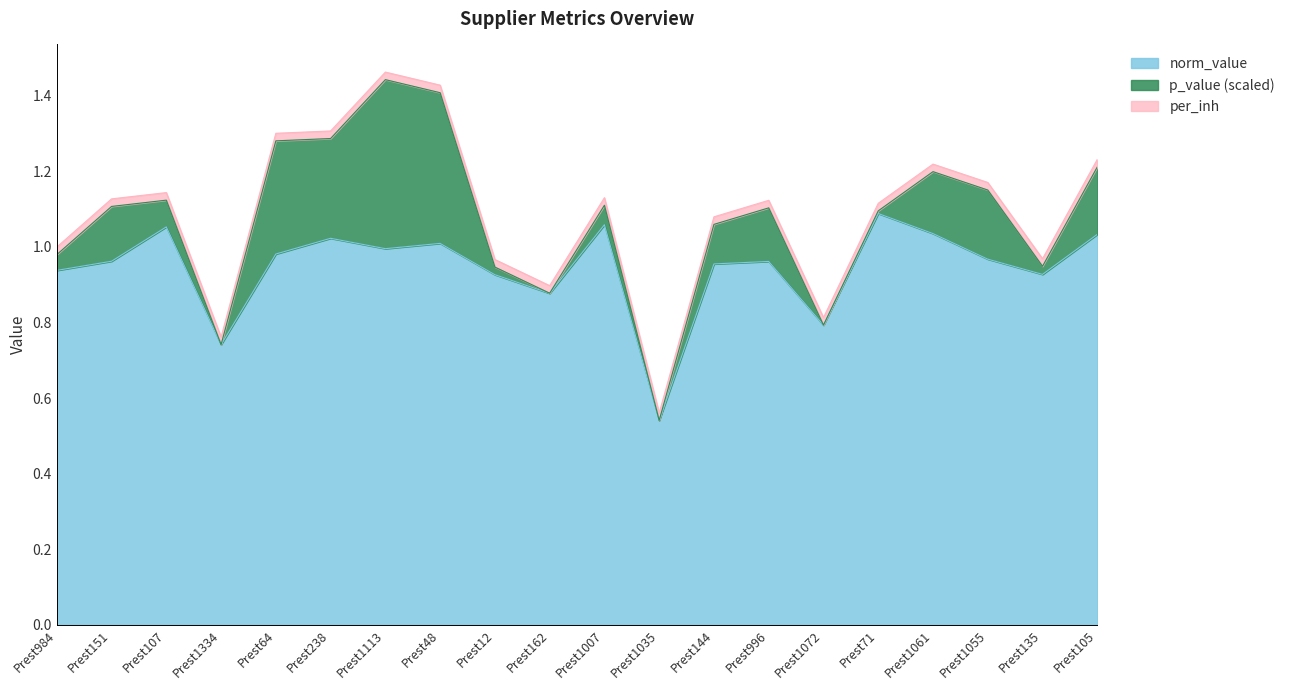

Which has a higher value, Prest162 or Prest1113?

Prest1113